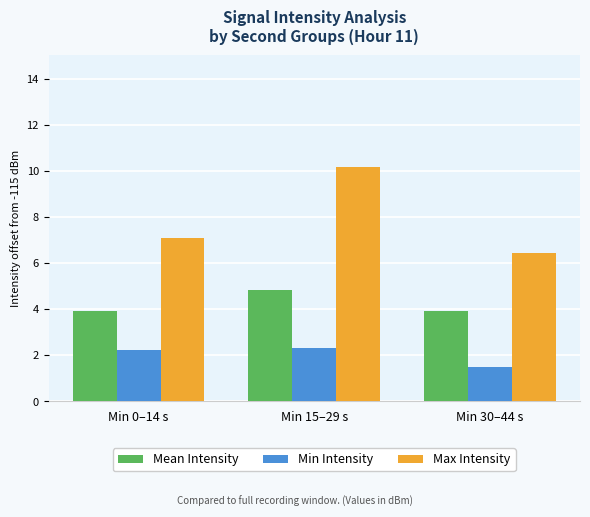

What is the difference between the highest and lowest values at Min 0–14 s?

4.8